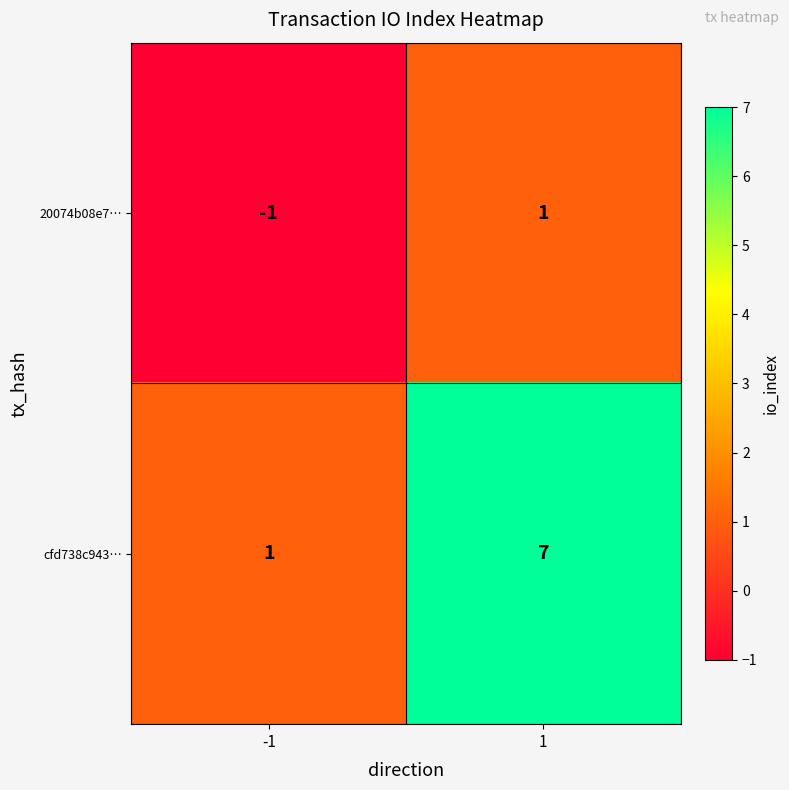

Rank the series by their maximum value, from highest to lowest.

cfd738c943…, 20074b08e7…